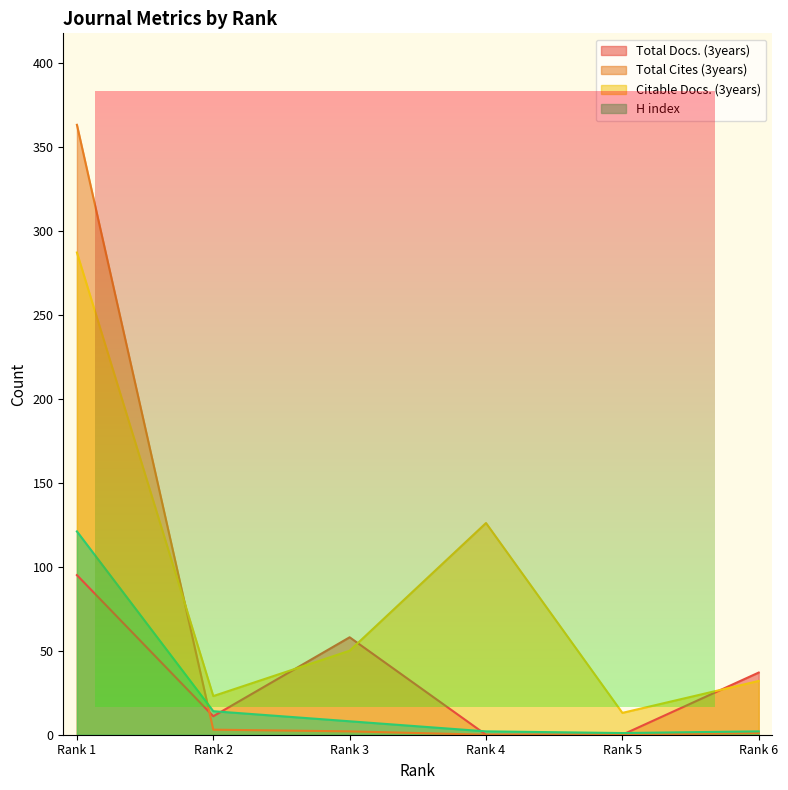

Where does the Total Cites (3years) series first go above 2?

Rank 1